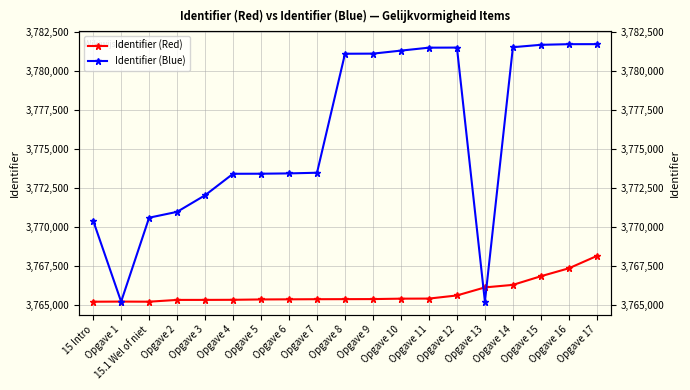

Where is the first local maximum for Identifier (Red)?

Opgave 1